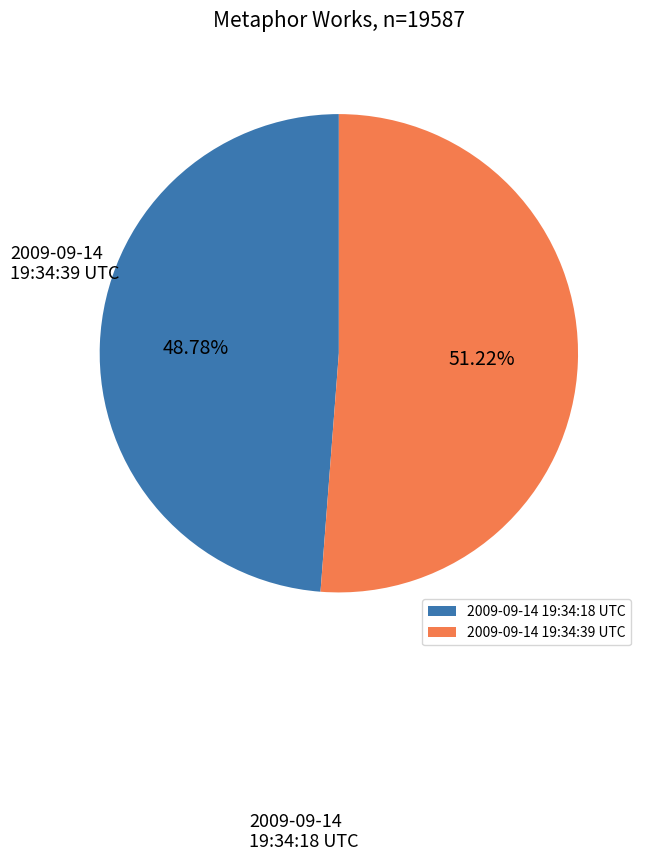

What portion of the pie excludes 2009-09-14 19:34:39 UTC?

48.8%